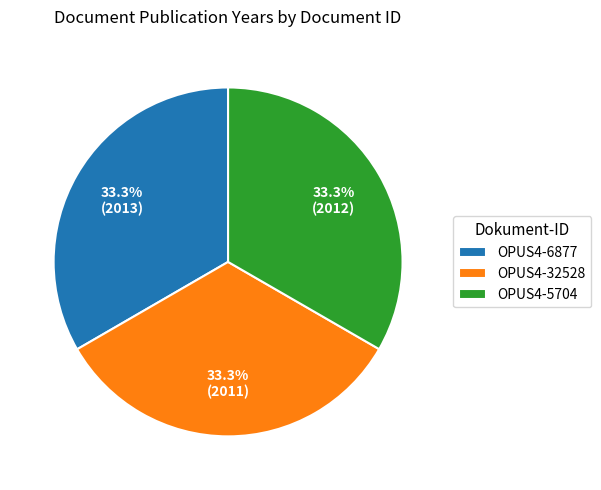

Approximately how many times larger is the value at OPUS4-6877 compared to OPUS4-32528?

1.0